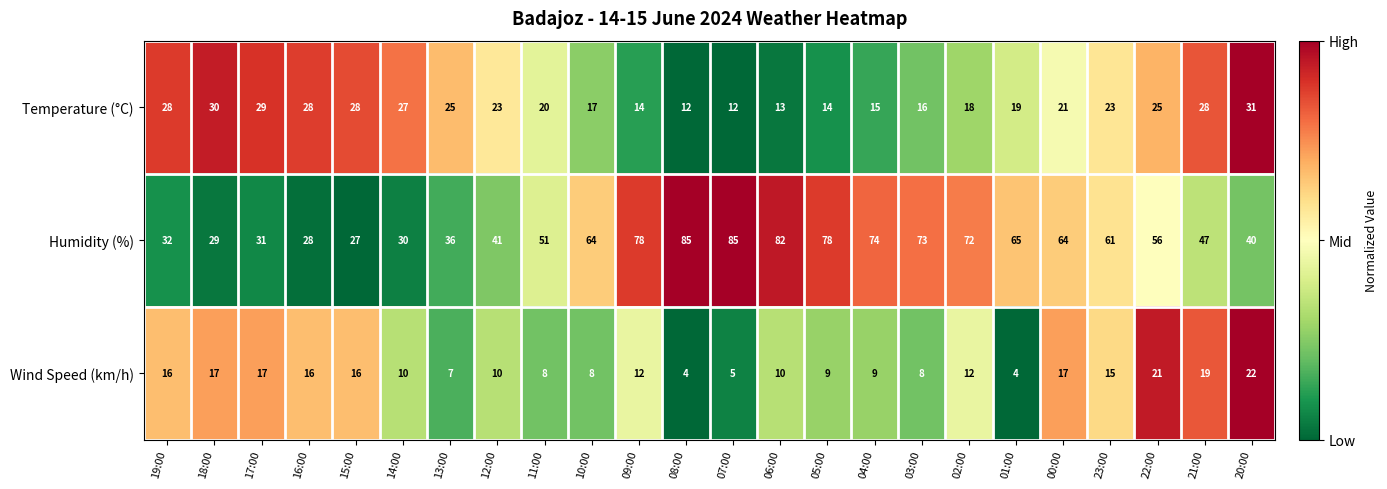

List the series in order of their overall mean, highest first.

Humidity (%), Temperature (°C), Wind Speed (km/h)